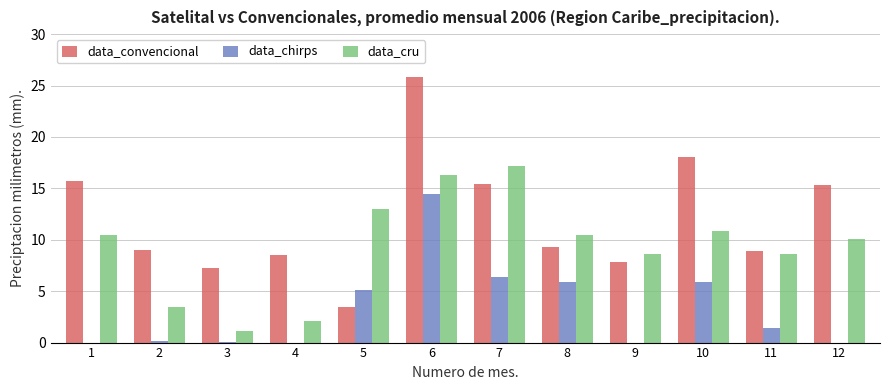

Which series changed the most between 3 and 5?

data_cru